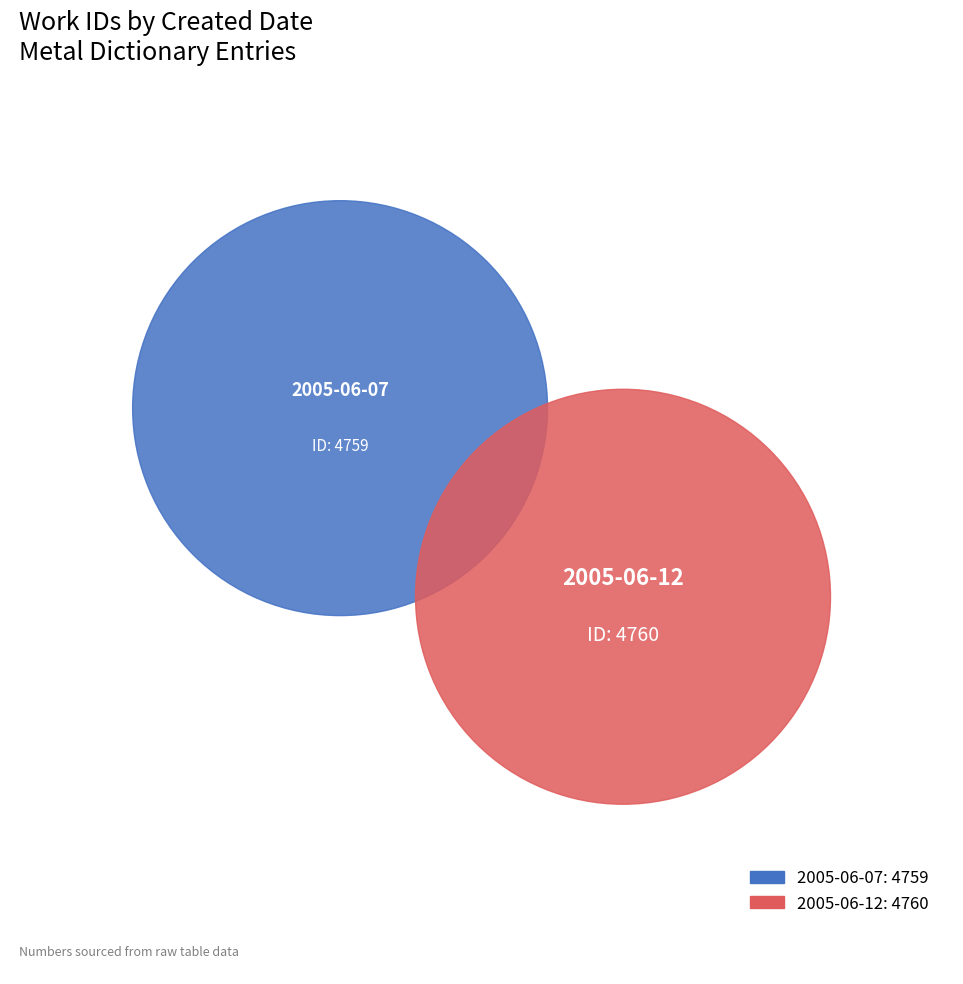

What percentage is NOT represented by 2005-06-07?

50.0%